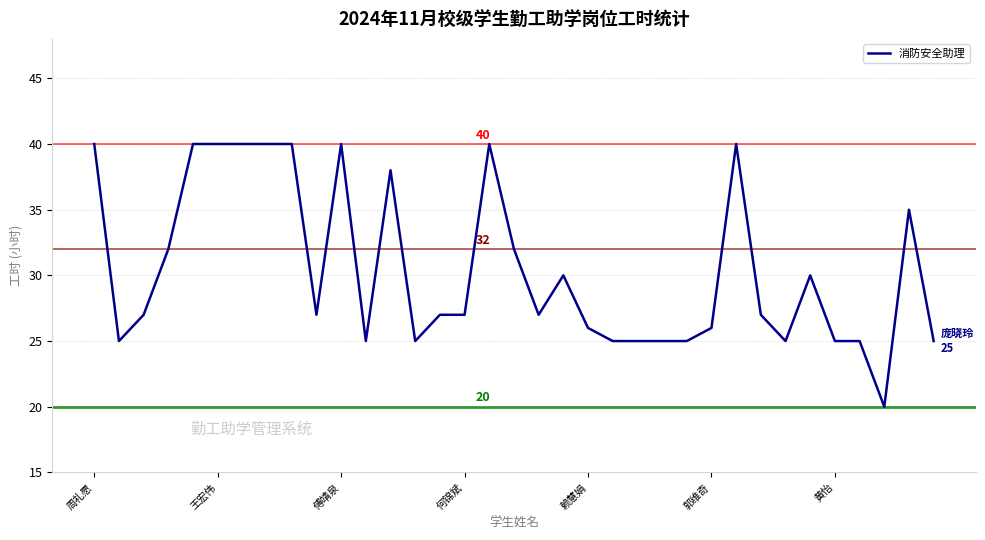

What is the maximum value shown in the chart?

40